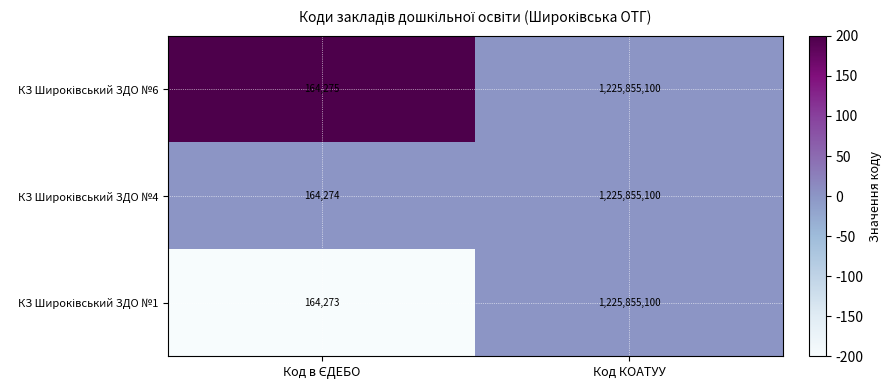

What is the maximum value shown in the chart?

1225855100